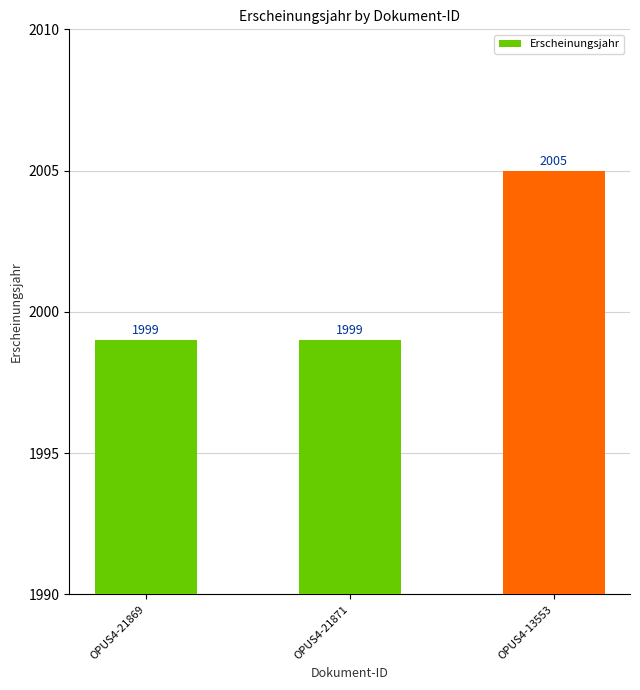

Are the bars horizontal?

No